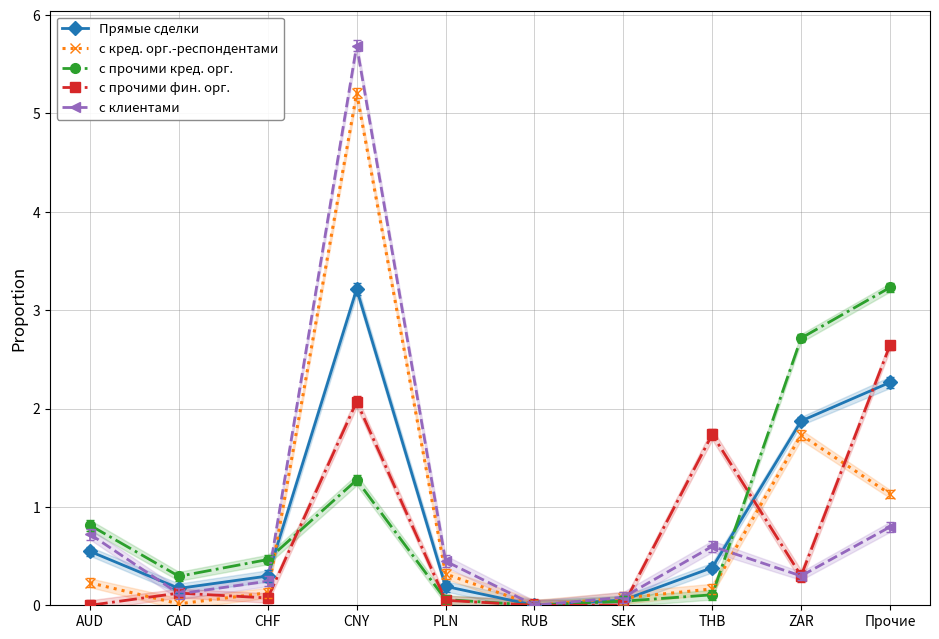

Count the number of data series in this chart.

5